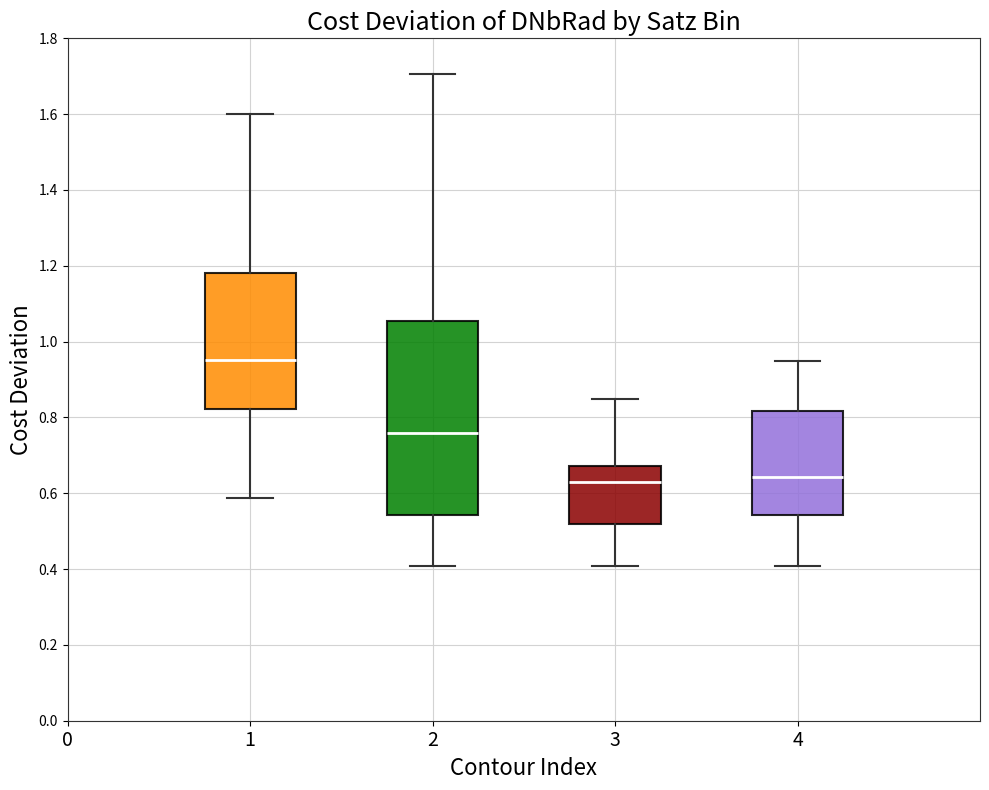

Where does the upper whisker of the box at x = 1 end on the y-axis? The values are not printed on the chart, so give them approximately, as read against the axis.

1.60